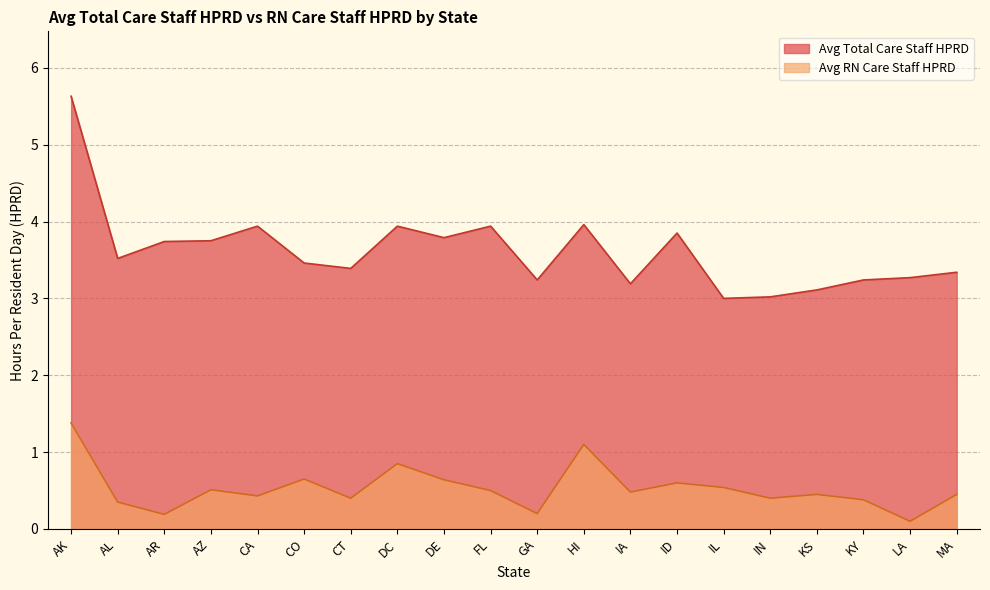

List the series in order of their peak value, lowest first.

Avg RN Care Staff HPRD, Avg Total Care Staff HPRD